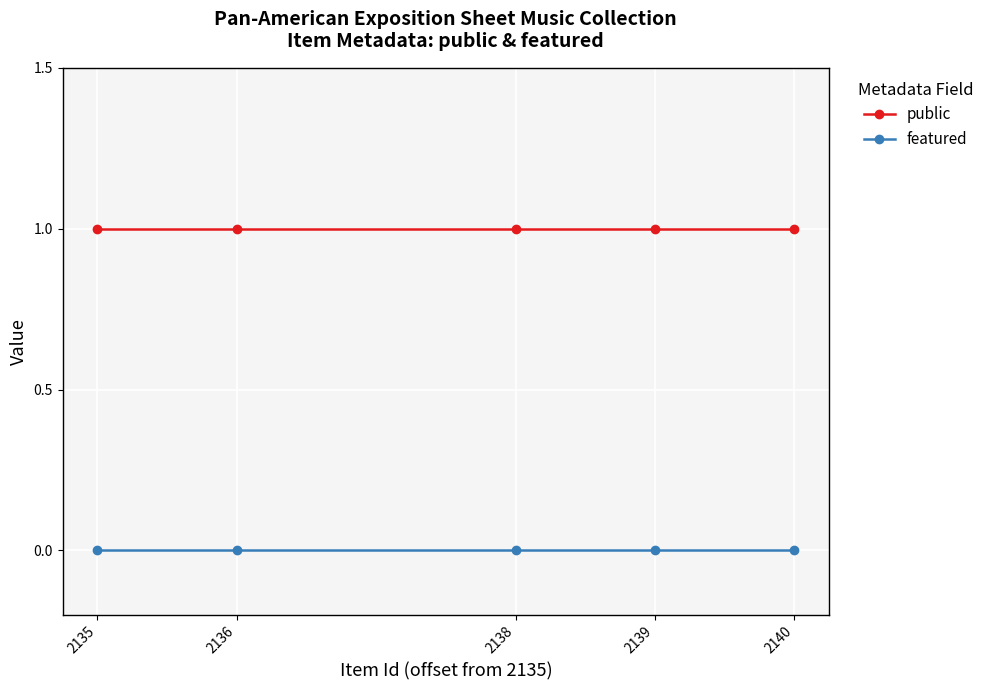

Is this an area chart (filled region under the line)?

No